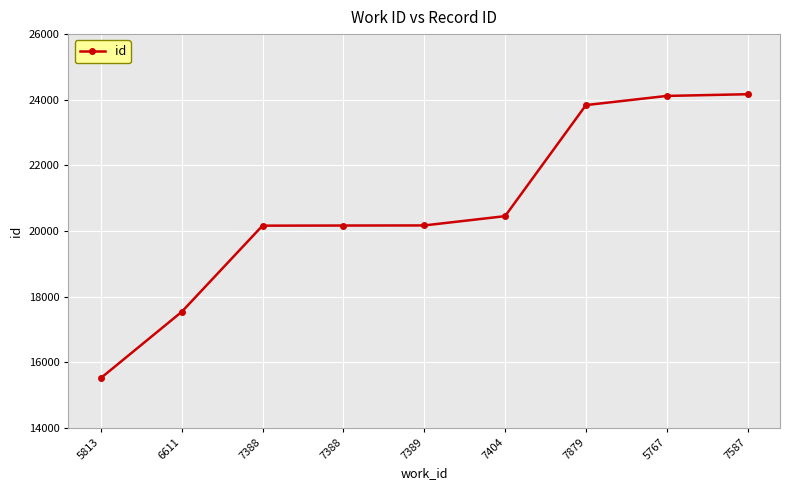

Which category has the highest value across all series?

7587